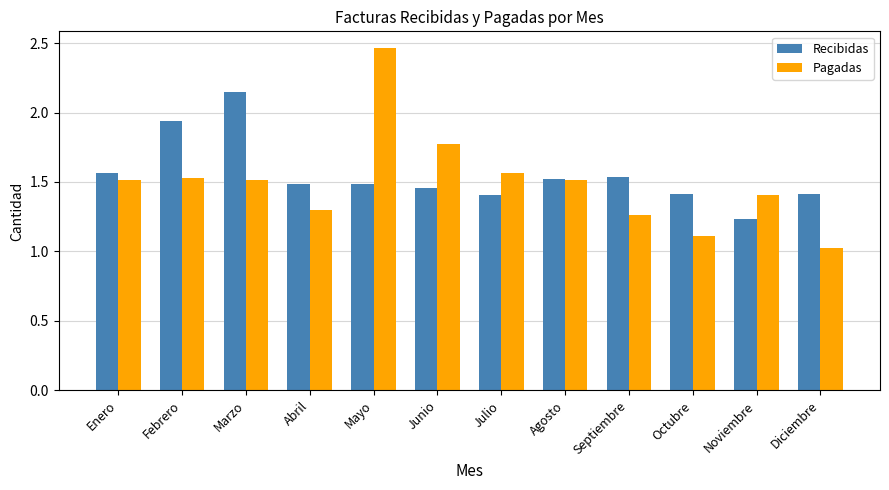

How many groups of bars are there?

12